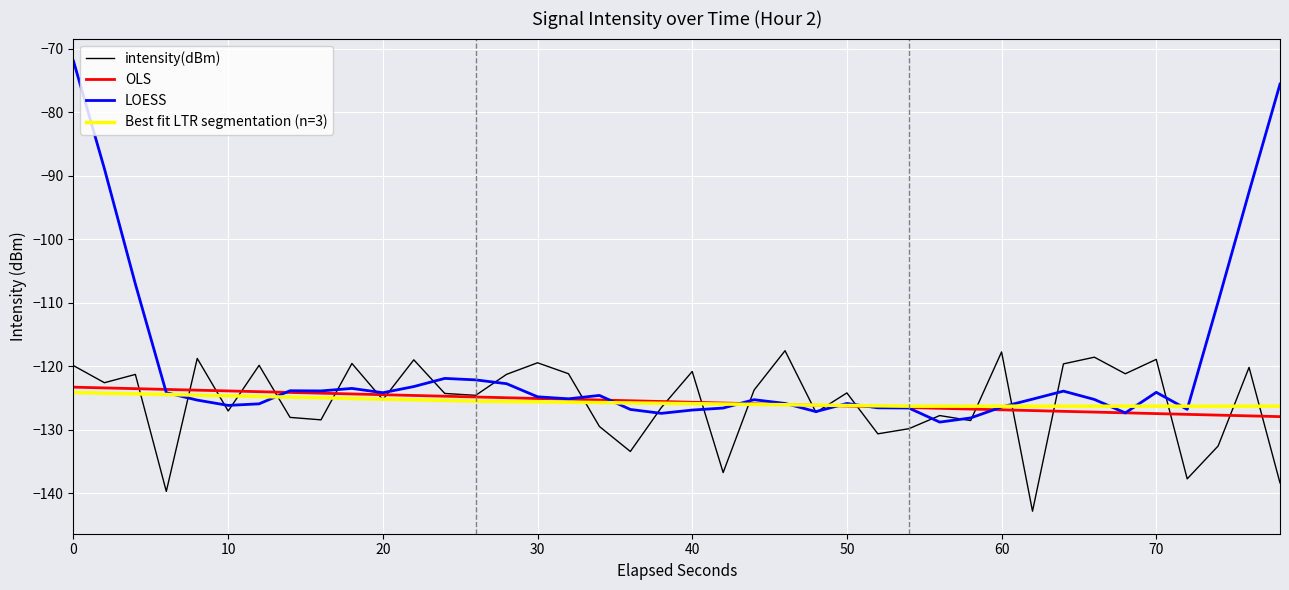

What is the difference between the maximum and second lowest values in the intensity(dBm) series?

22.2